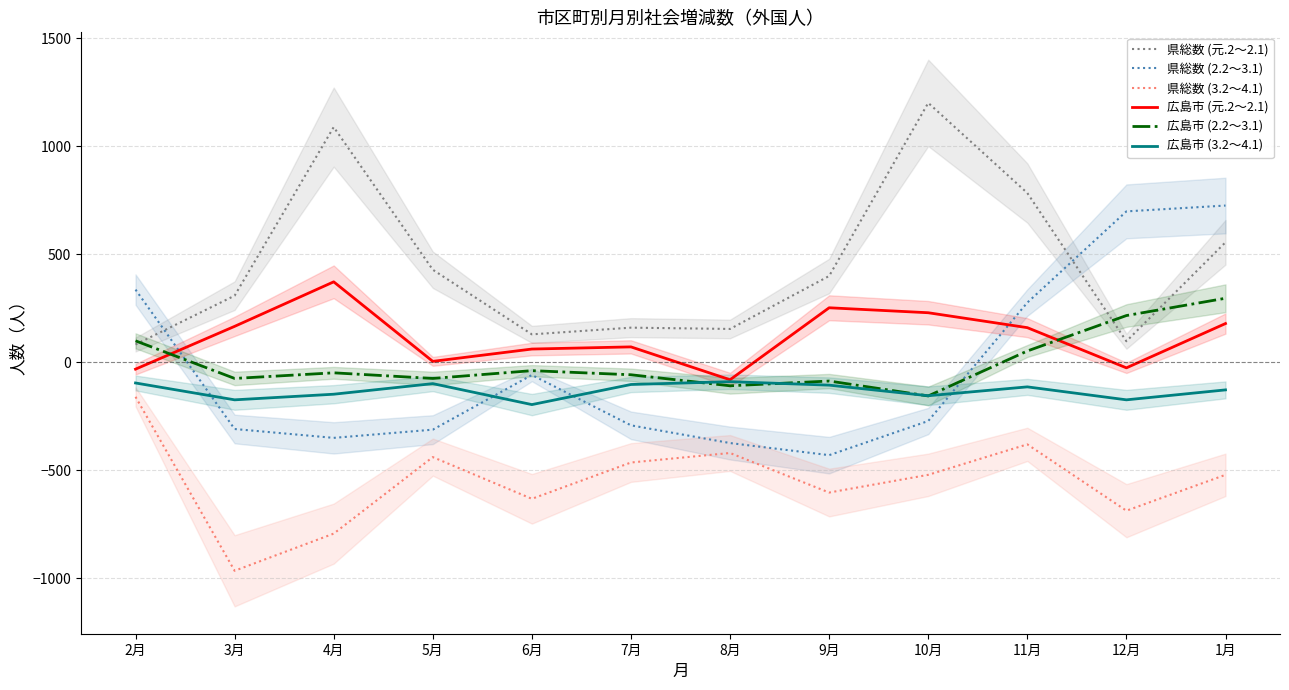

How many times do 広島市 (3.2～4.1) and 広島市 (2.2～3.1) cross each other?

4